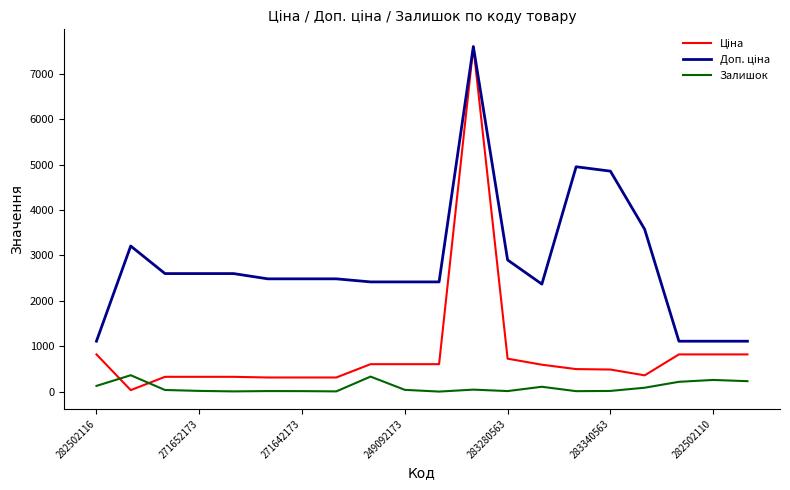

What is the label of the 10th point from the right?

10